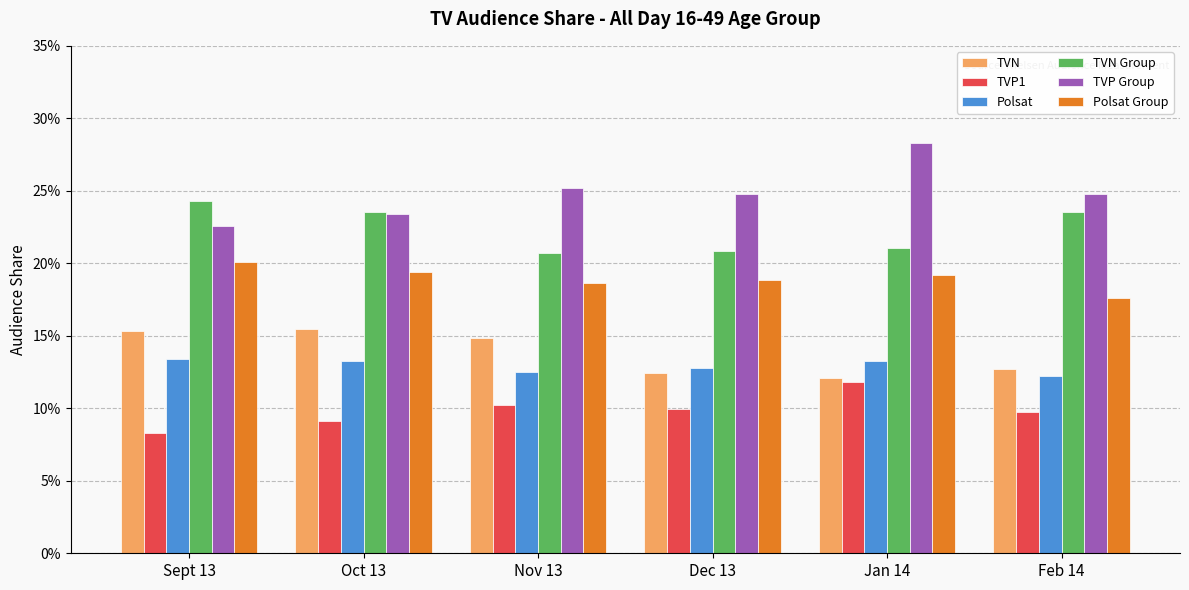

What is the total value across all series at Dec 13?

1.0